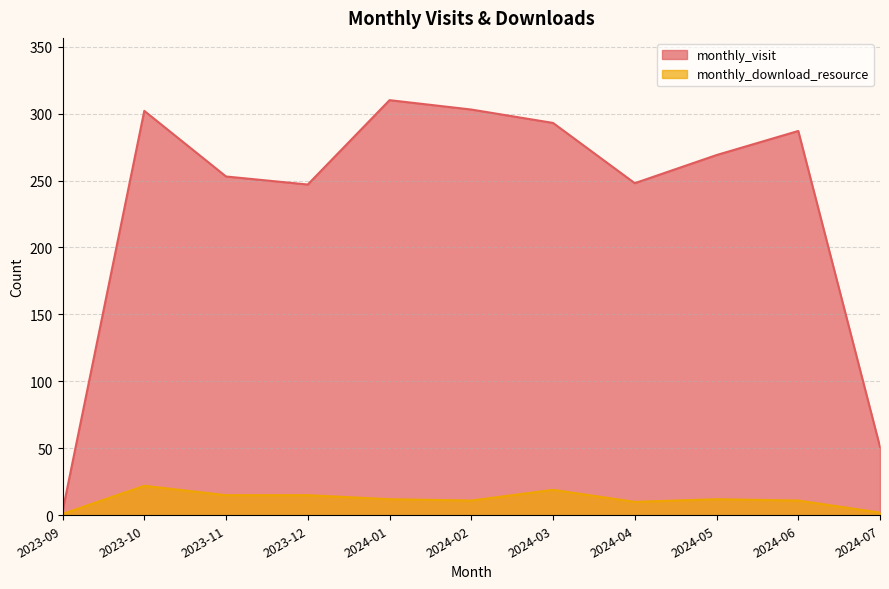

Rank the series by their average value, from highest to lowest.

monthly_visit, monthly_download_resource